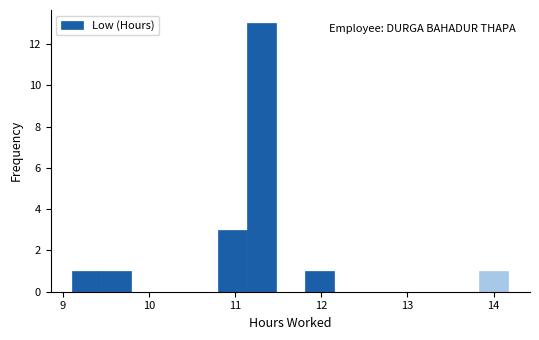

Read against the x-axis, roughly where is the centre of the tallest bar?

11.3